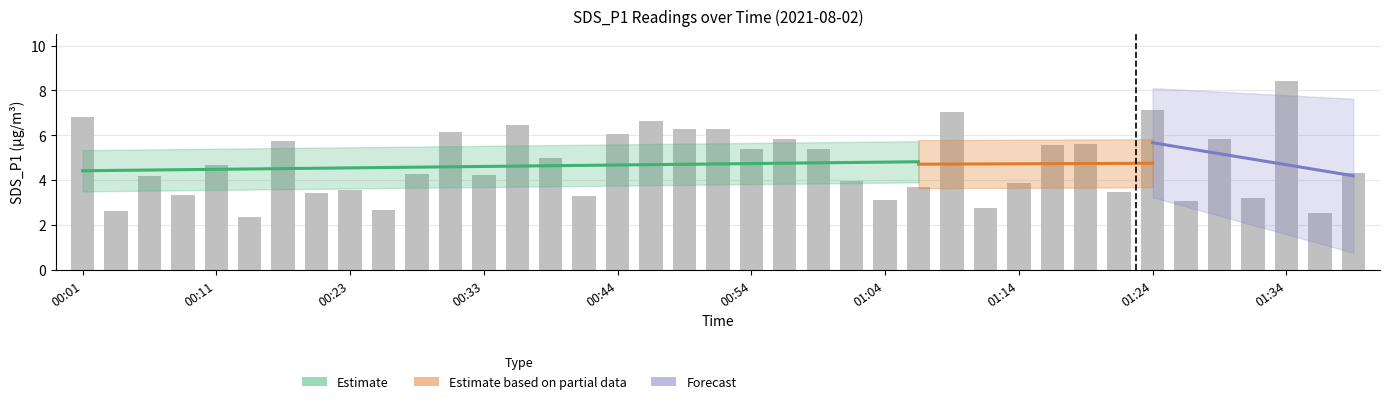

The chart shows a value of 8.4 at 01:34. True or false?

True